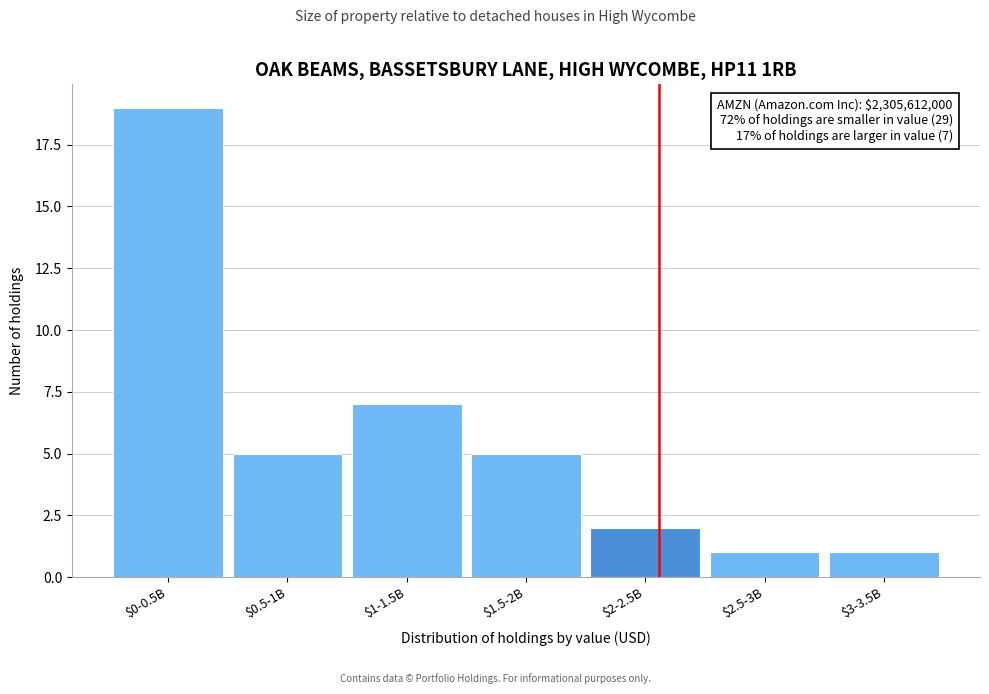

Reading left to right, transcribe all the data shown in this chart.

19	5	7	5	2	1	1